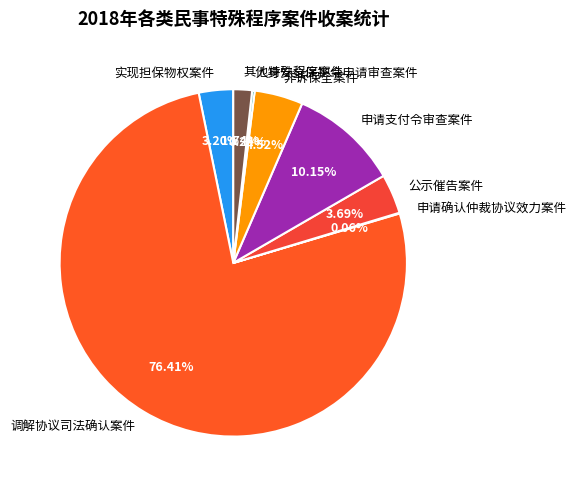

True or false: 其他特殊程序案件 accounts for 2% of the total.

True